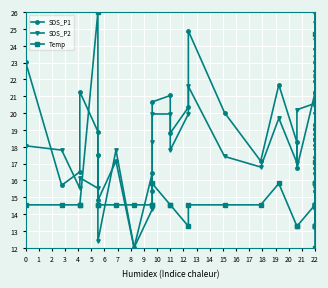

How many lines are shown in the chart?

3